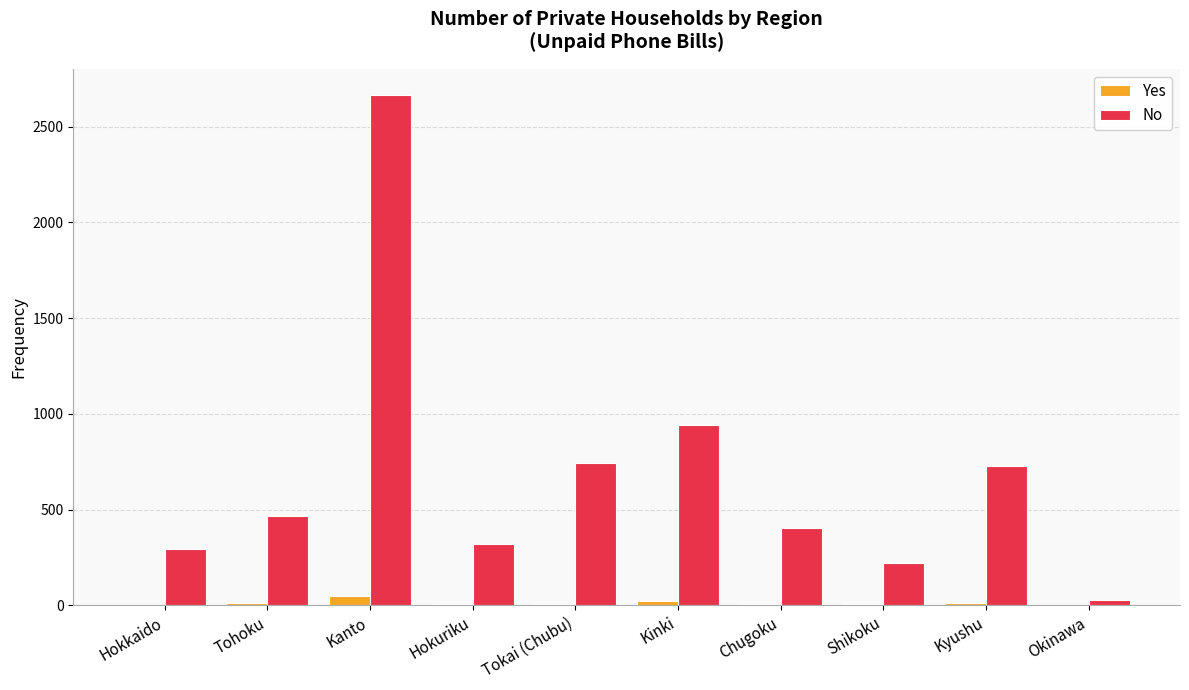

Which category has the highest value in the No series?

Kanto